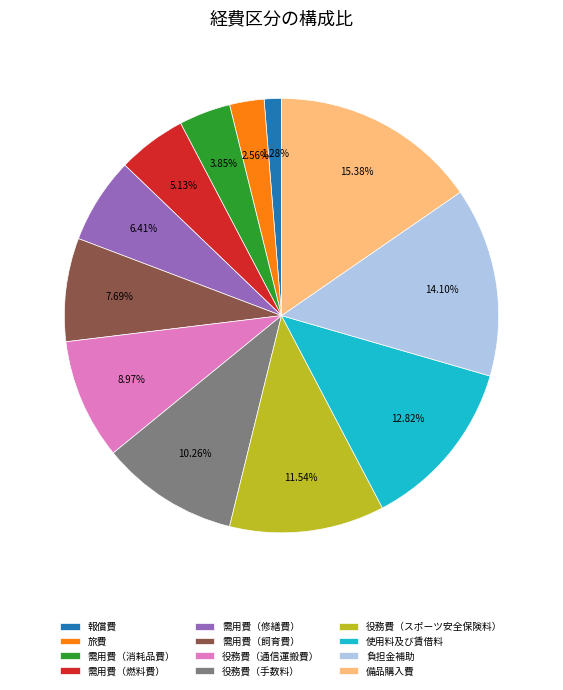

How many segments does this pie chart have?

12